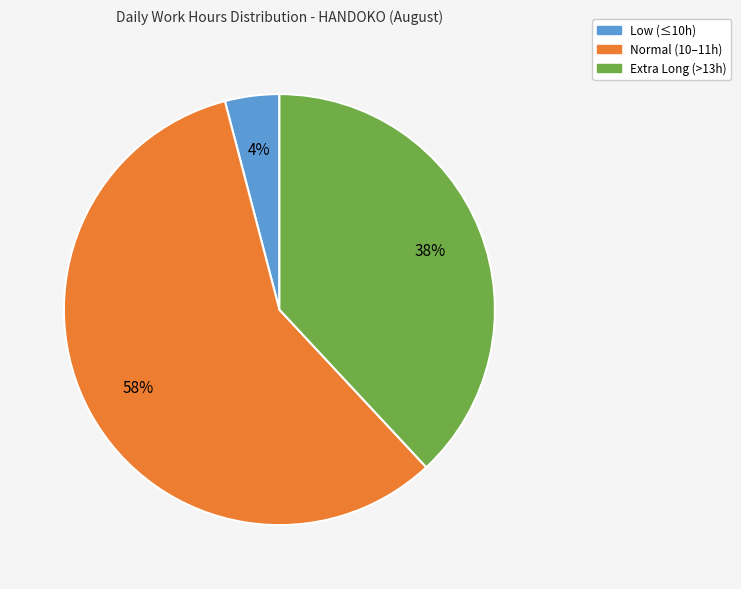

Is there any slice that represents more than half of the pie?

Yes